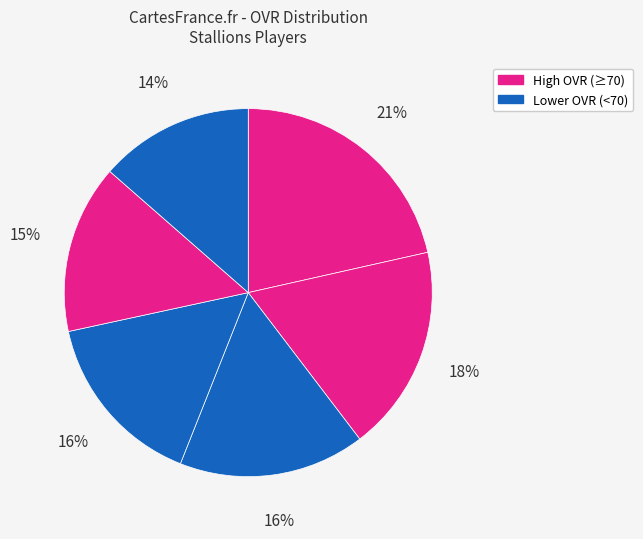

How many slices are in this pie chart?

6